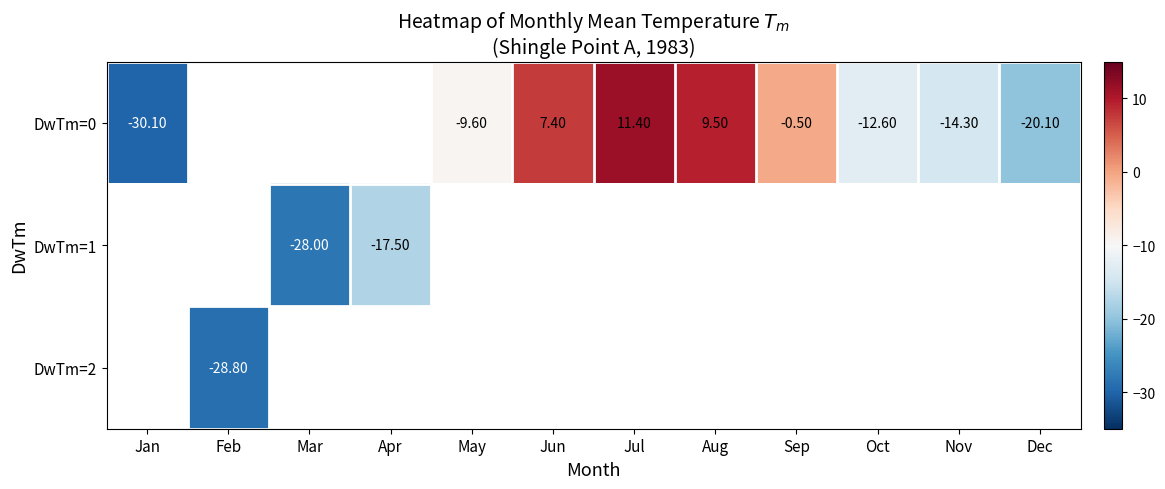

What is the difference between the DwTm=0 values at Sep and May?

9.1